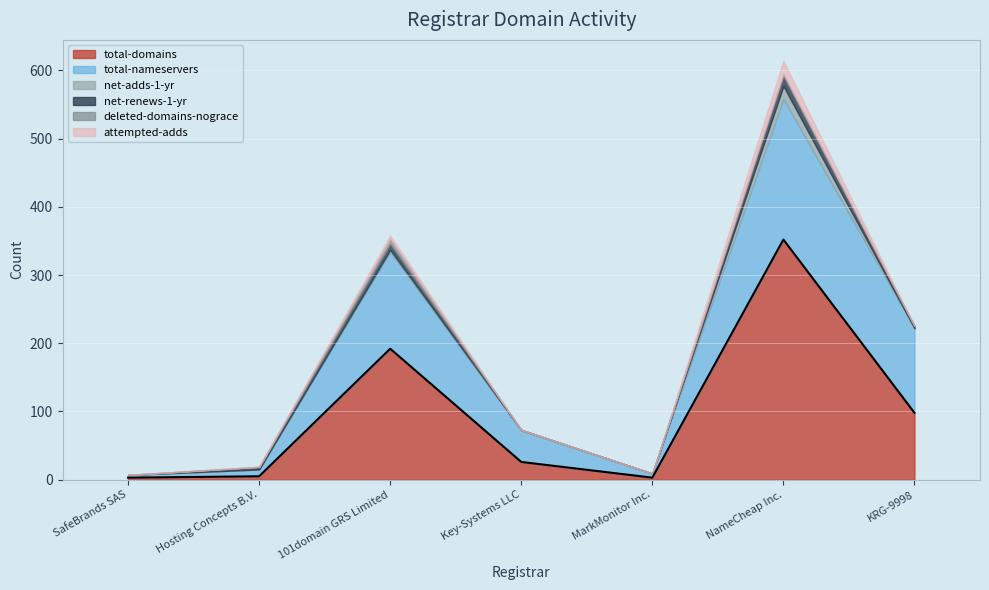

What is the spread (max minus min) of values at Key-Systems LLC?

46